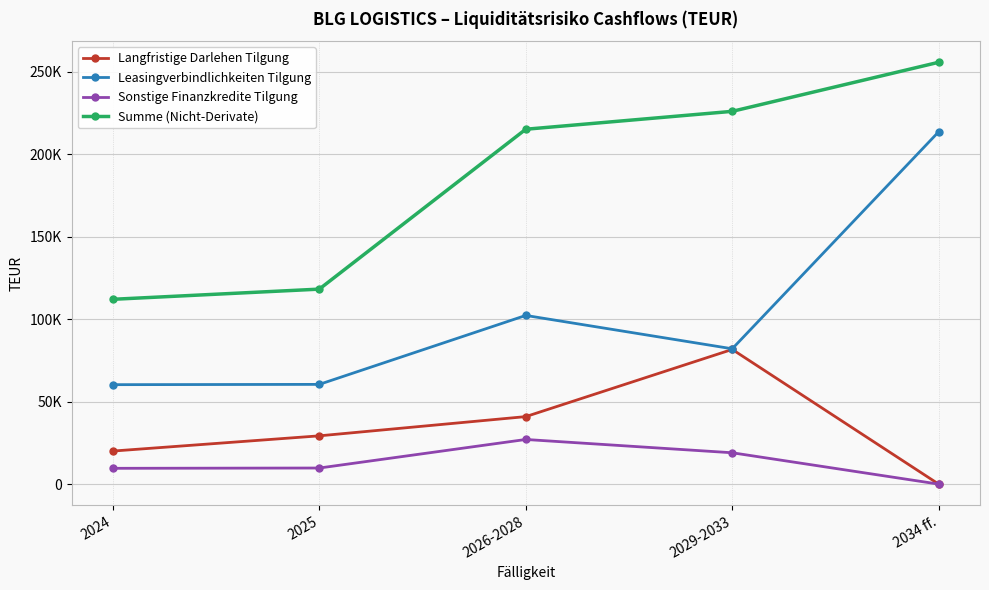

At which label does Leasingverbindlichkeiten Tilgung reach its minimum?

2024